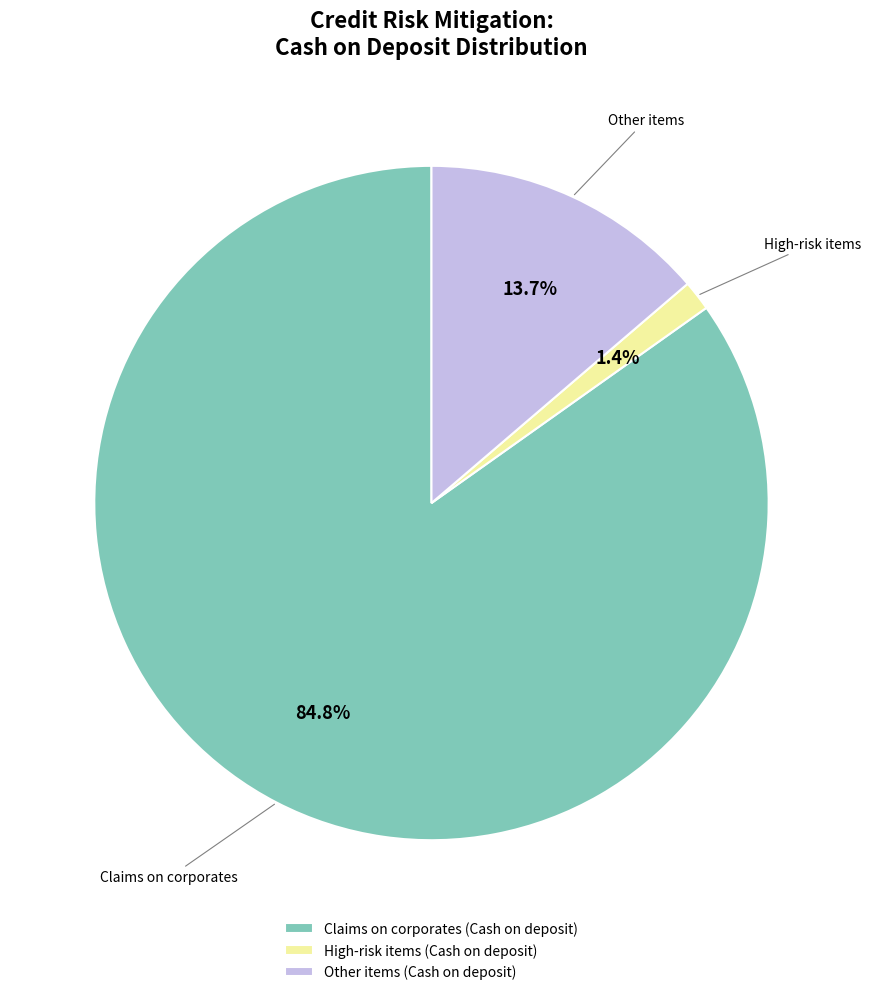

Rank the categories by value from highest to lowest.

Claims on corporates (Cash on deposit), Other items (Cash on deposit), High-risk items (Cash on deposit)